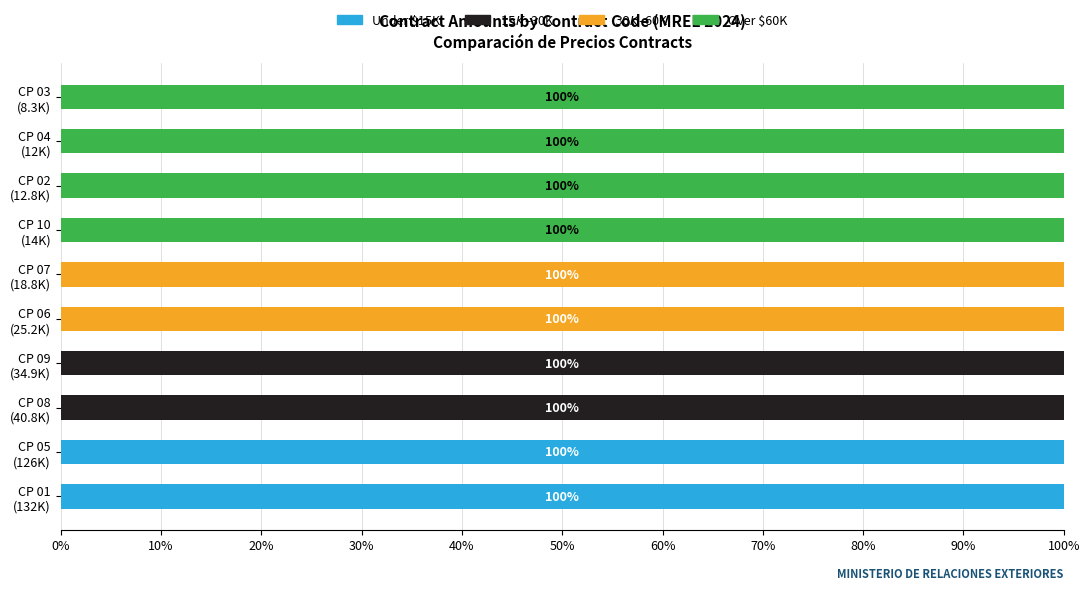

How many distinct data groups are displayed?

4